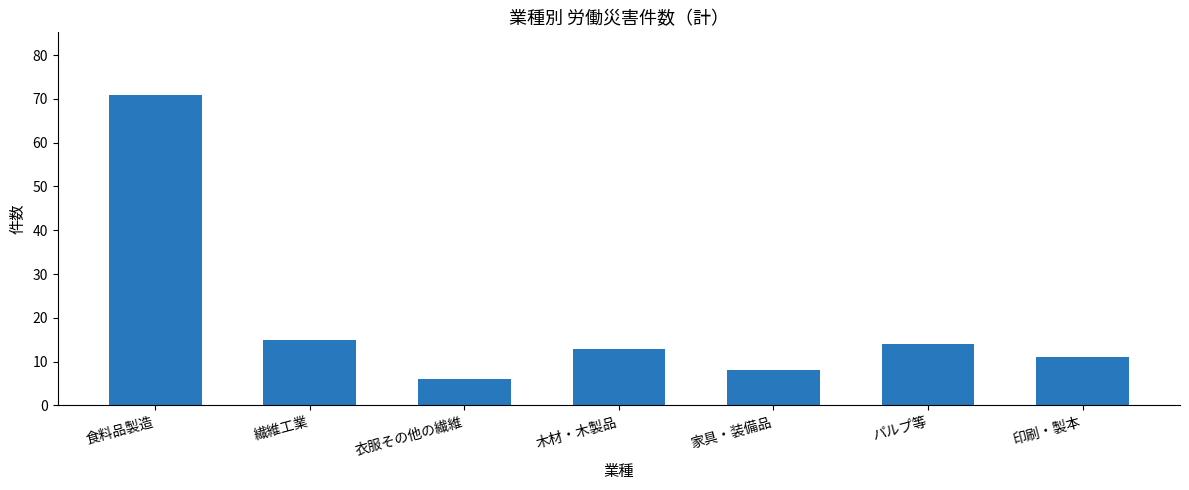

What is the greatest value displayed?

71